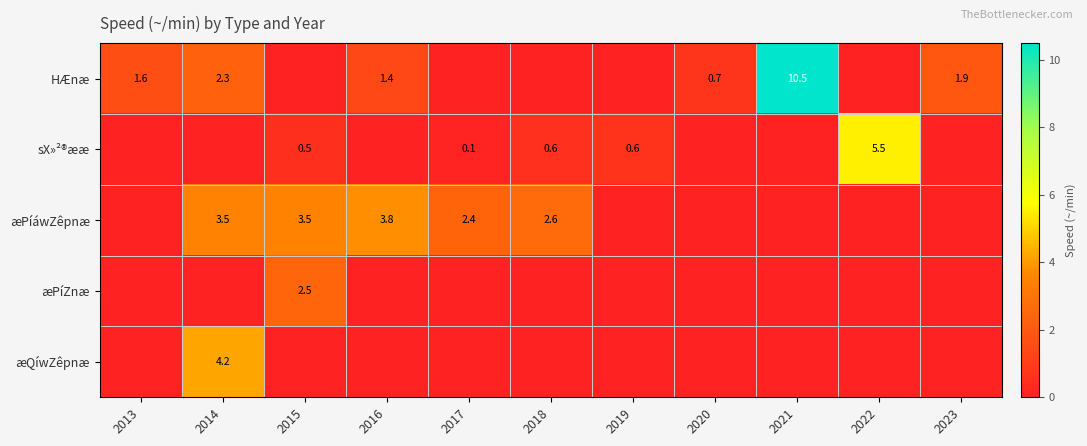

True or false: æQíwZêpnæ has a value of 4.2 at 2014.

True